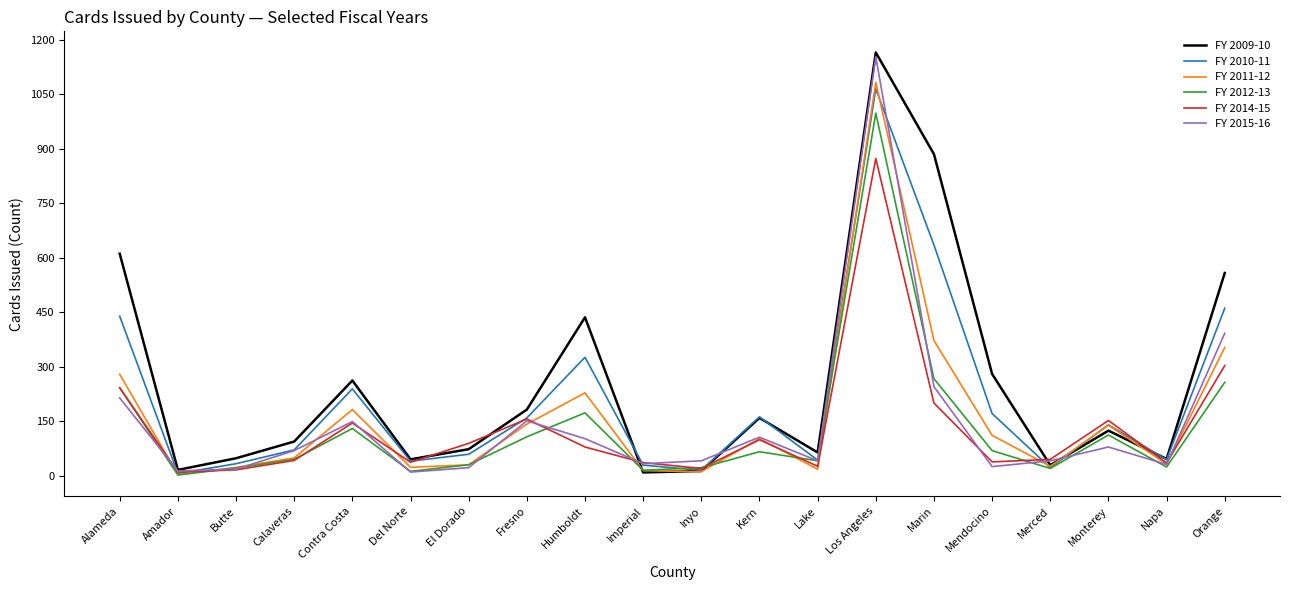

What is the difference between the maximum and minimum values in the FY 2015-16 series?

1143